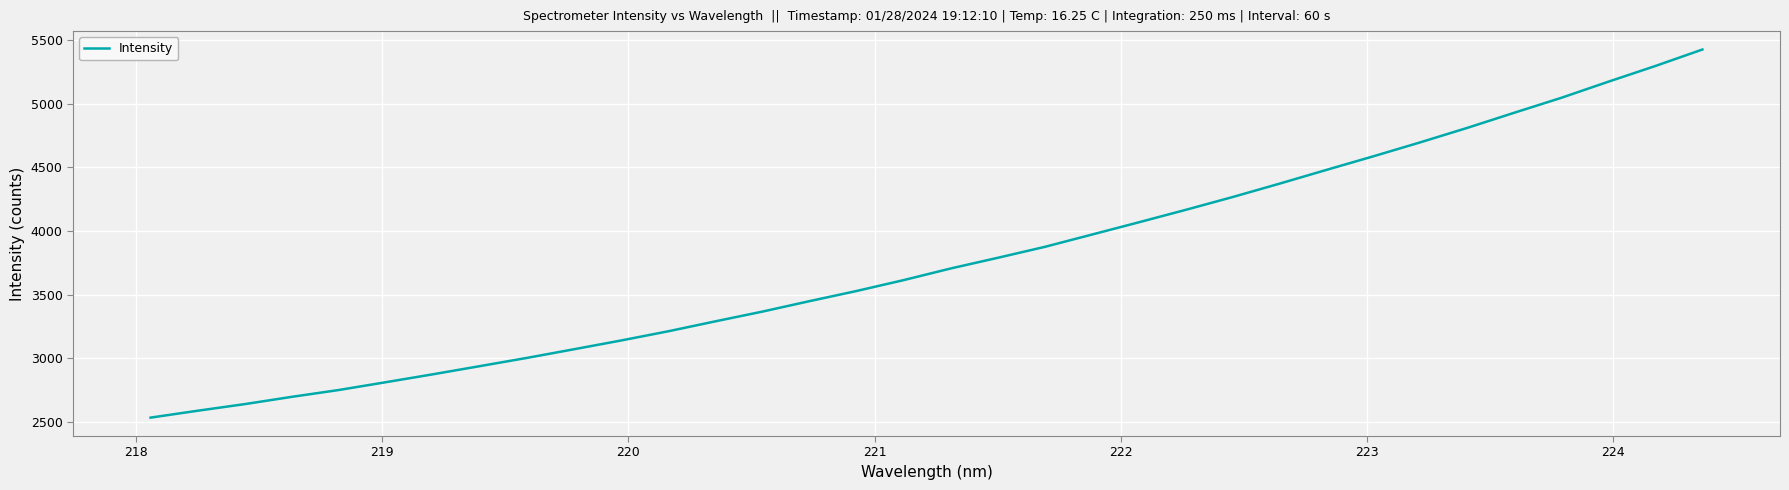

What is the smallest value displayed?

2533.1